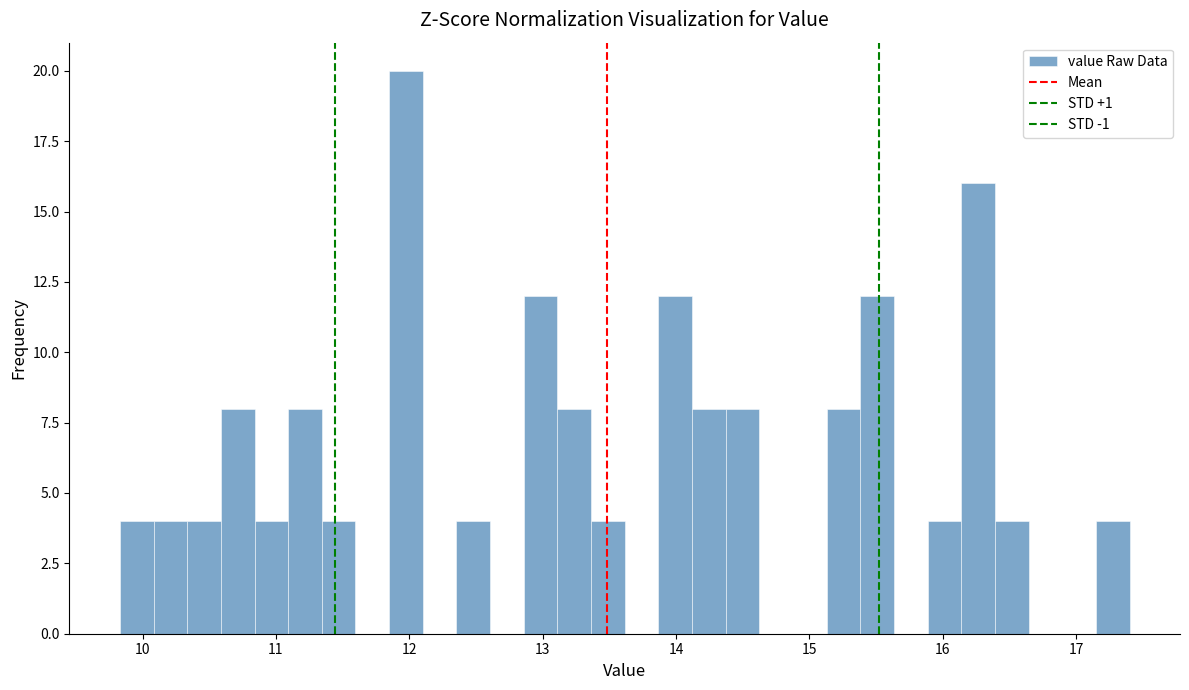

Read against the x-axis, roughly where is the centre of the tallest bar?

12.0